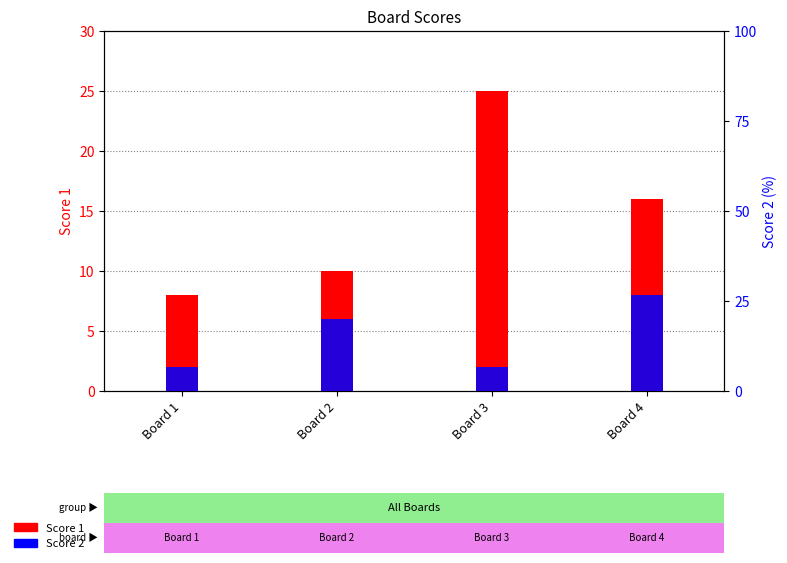

What value does the Score 1 series have at Board 2, to the nearest 10?

10